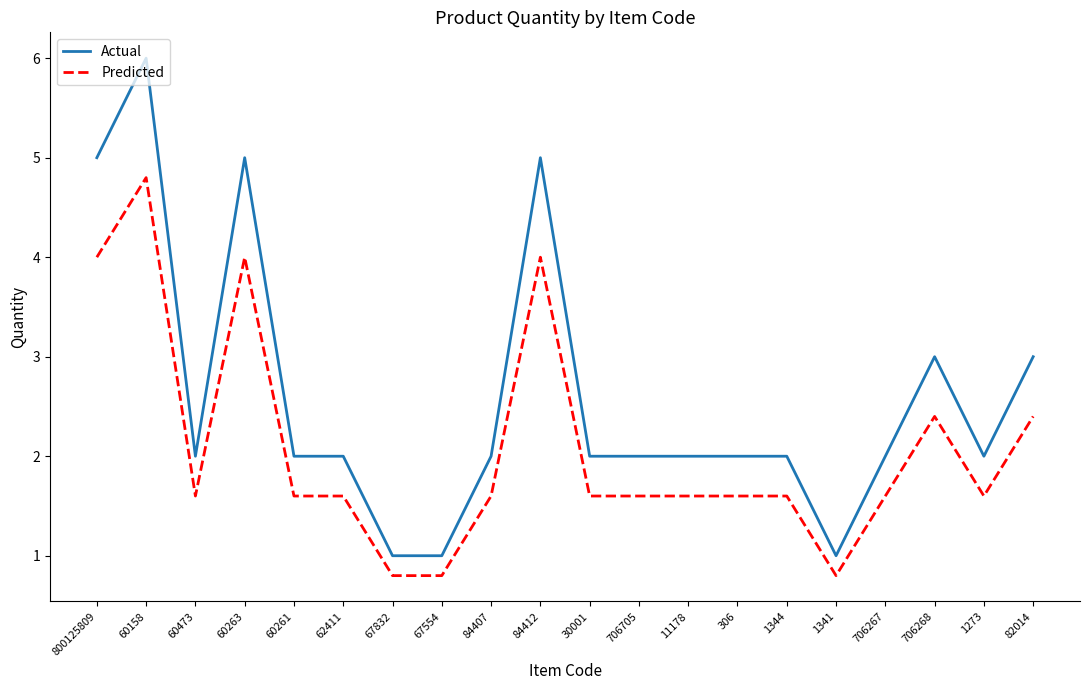

True or false: Actual has a value of 3.1 at 706705.

False